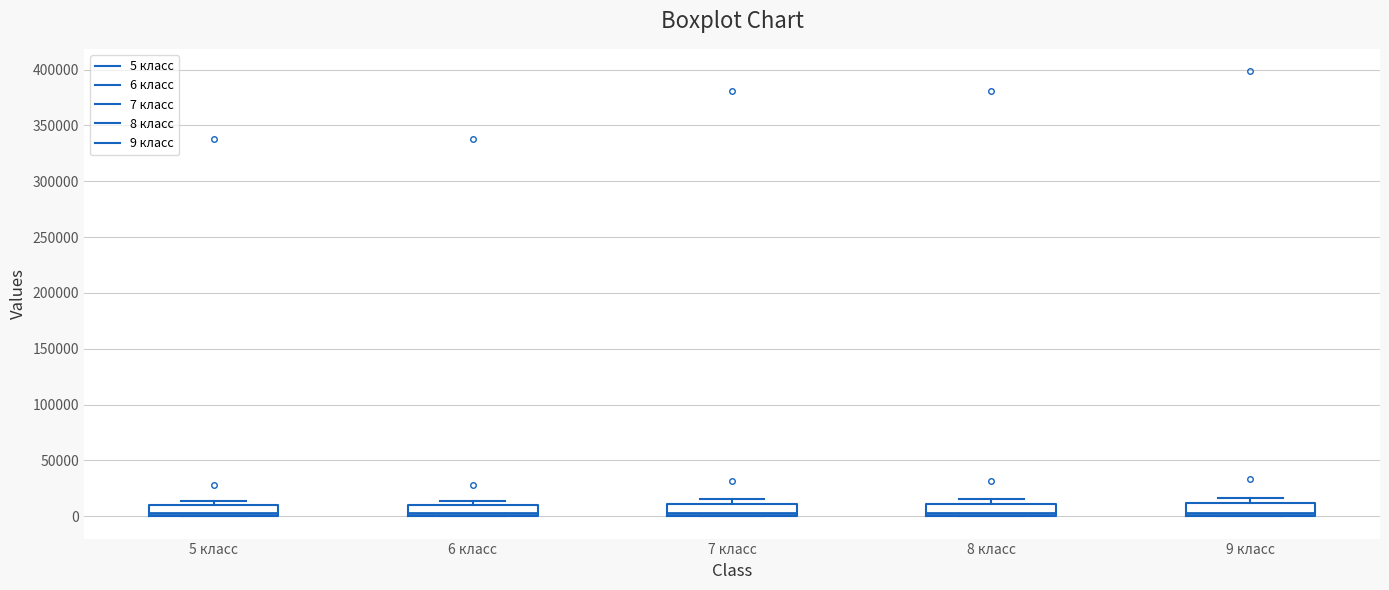

Reading left to right, read every box against the y-axis: the position of its median line, the range the box covers, and the ends of its whiskers. The values are not printed on the chart, so give them approximately, as read against the axis.

5 класс: median 5000, box 0 to 10000, whiskers 0 to 15000
6 класс: median 5000, box 0 to 10000, whiskers 0 to 15000
7 класс: median 5000, box 0 to 10000, whiskers 0 to 15000
8 класс: median 5000, box 0 to 10000, whiskers 0 to 15000
9 класс: median 5000, box 0 to 10000, whiskers 0 to 15000